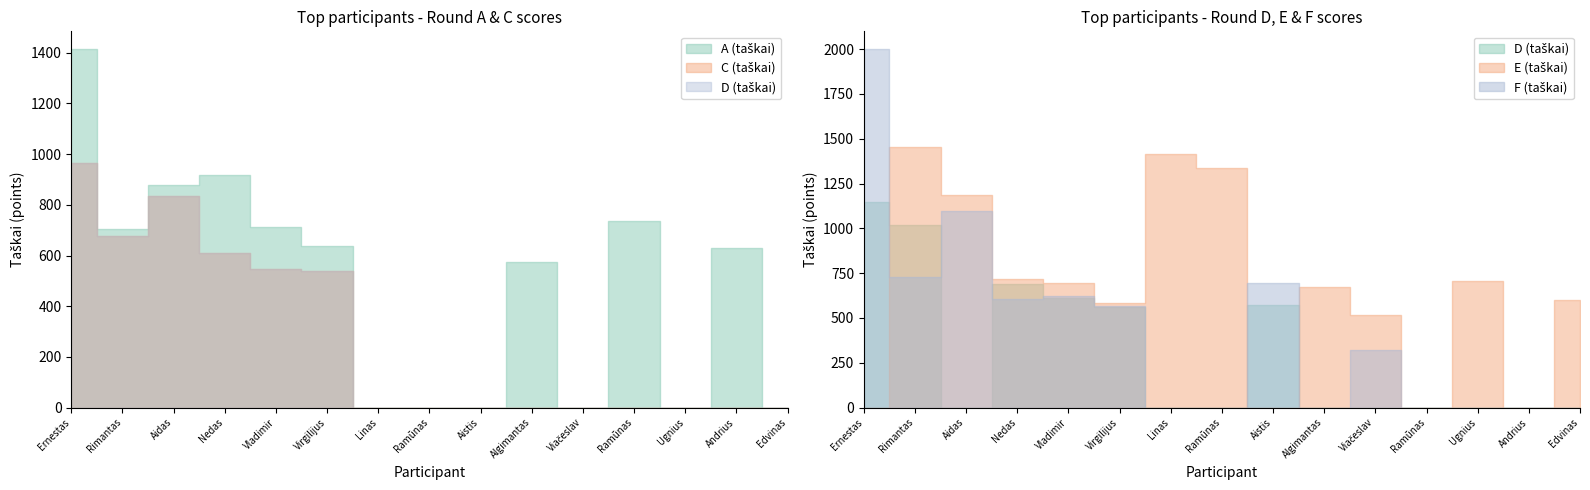

List the series in order of their peak value, highest first.

F (taškai), E (taškai), A (taškai), D (taškai), C (taškai)